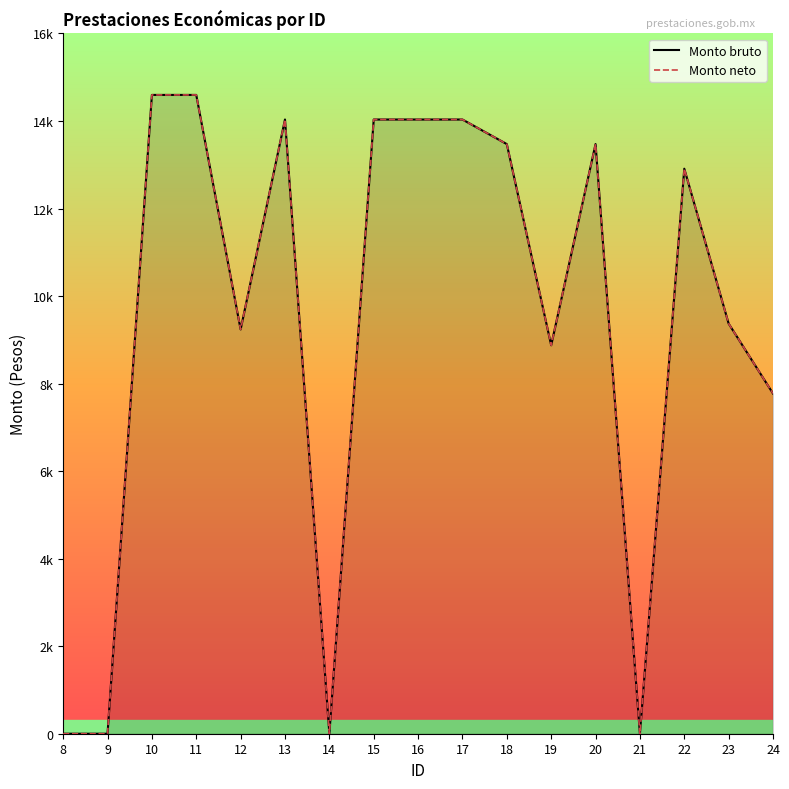

How many interior local peaks does the Monto bruto series have?

3